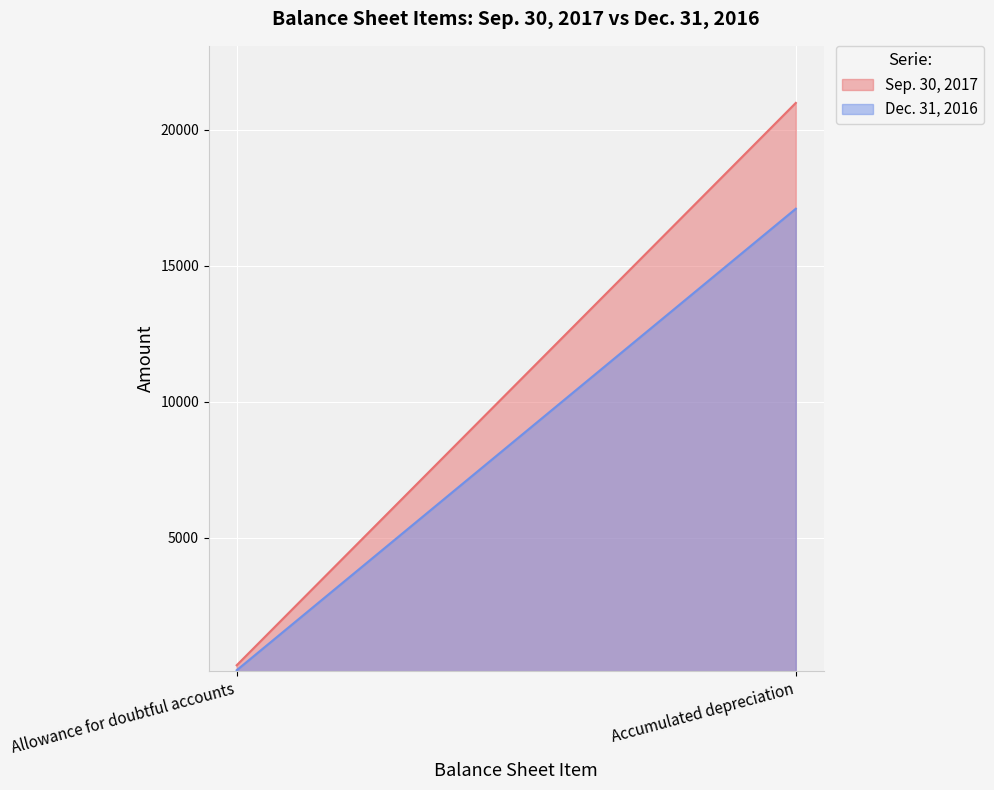

Between Allowance for doubtful accounts and Accumulated depreciation, which series saw the biggest shift?

Sep. 30, 2017